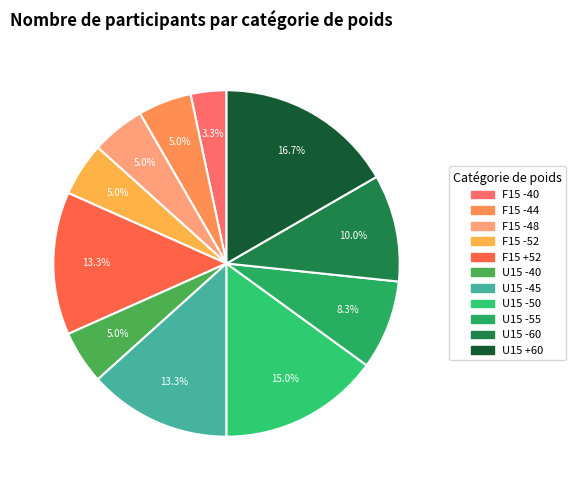

What percentage is the U15 -40 slice, to the nearest percent?

5%